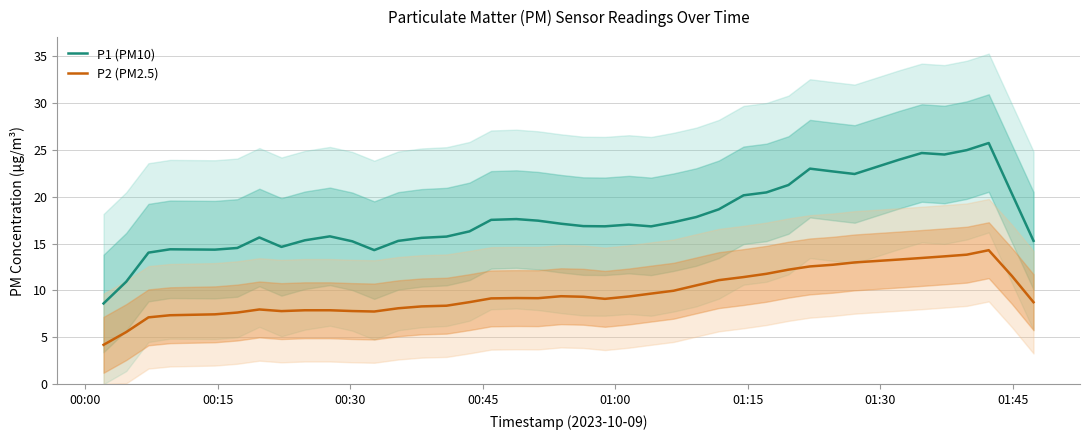

True or false: P2 (PM2.5) and P1 (PM10) cross at least once.

False